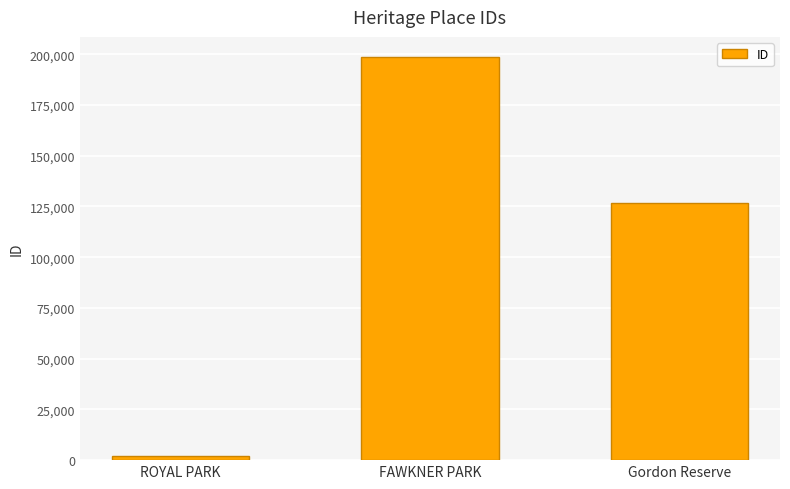

Reading right to left, transcribe all the data shown in this chart.

Gordon Reserve=126782	FAWKNER PARK=198656	ROYAL PARK=1954